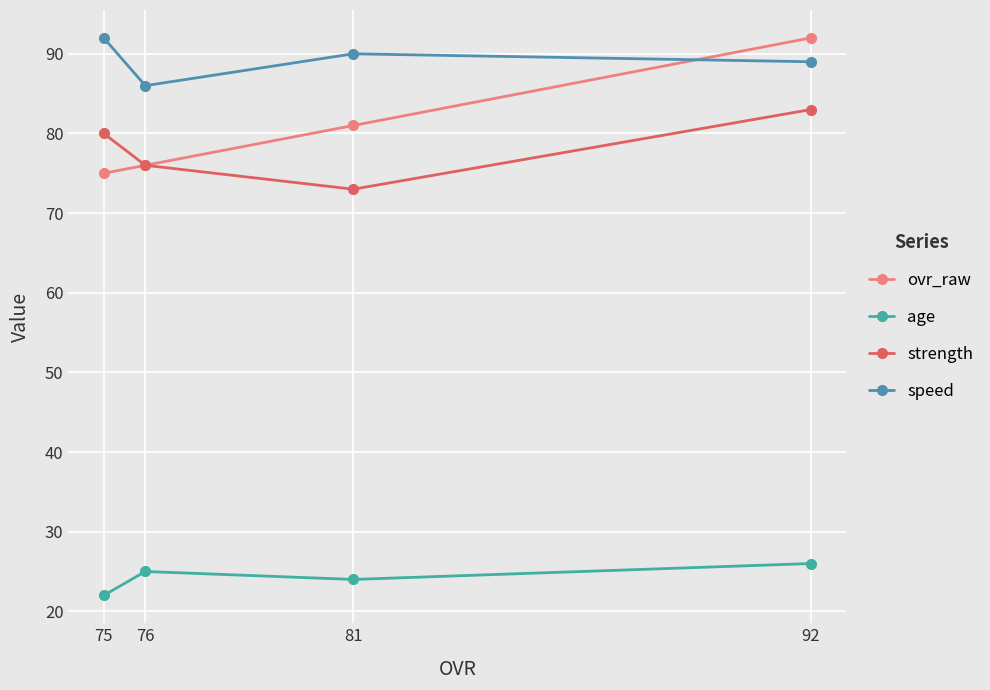

What is the sum of the ovr_raw values at 92 and 81?

173